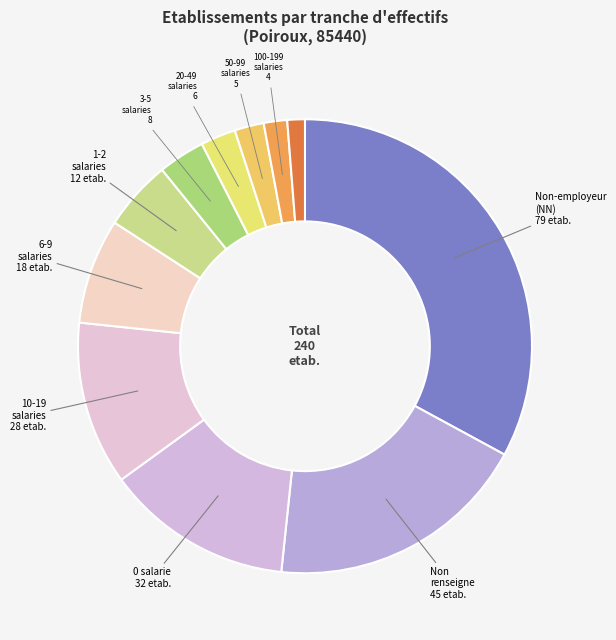

To the nearest percent, what is the difference between the largest and smallest slice percentages?

32%